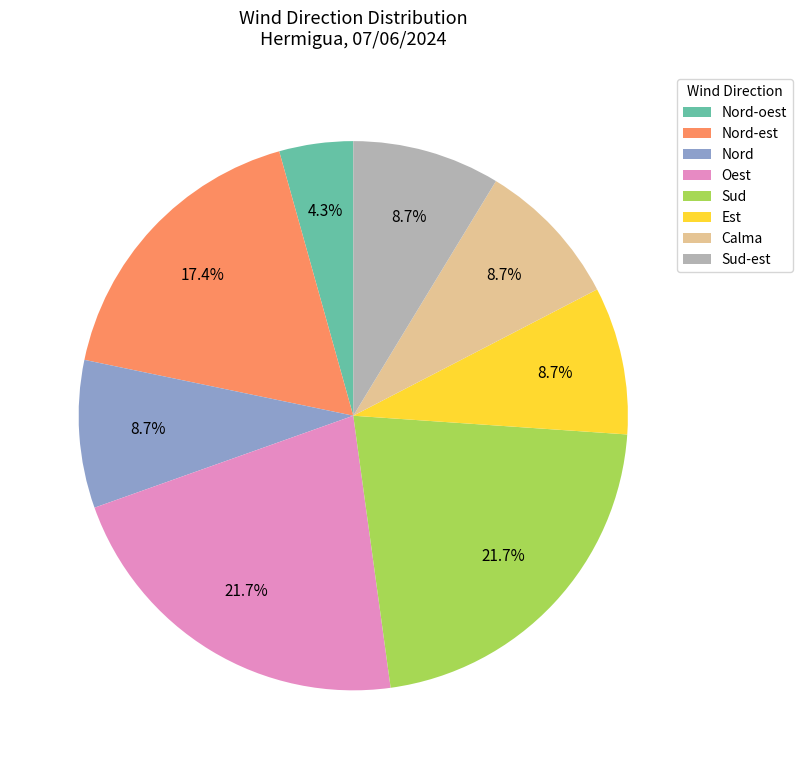

Does Nord-est represent more than half of the total?

No